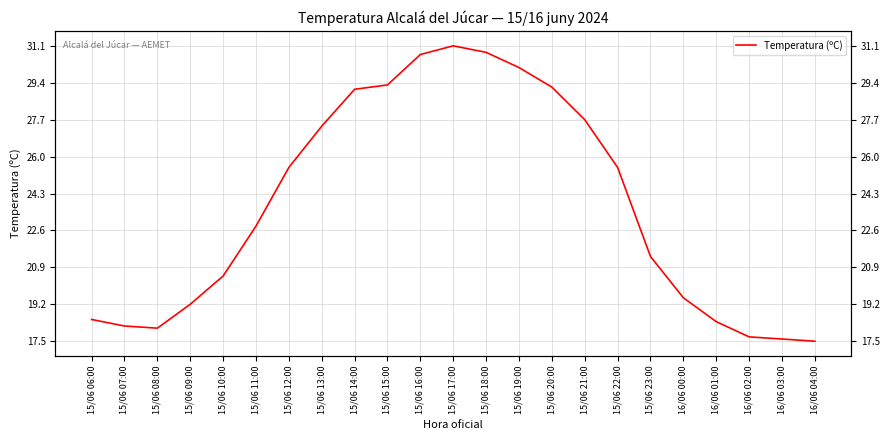

Rank the categories by value from highest to lowest.

15/06 17:00, 15/06 18:00, 15/06 16:00, 15/06 19:00, 15/06 15:00, 15/06 20:00, 15/06 14:00, 15/06 21:00, 15/06 13:00, 15/06 12:00, 15/06 22:00, 15/06 11:00, 15/06 23:00, 15/06 10:00, 16/06 00:00, 15/06 09:00, 15/06 06:00, 16/06 01:00, 15/06 07:00, 15/06 08:00, 16/06 02:00, 16/06 03:00, 16/06 04:00